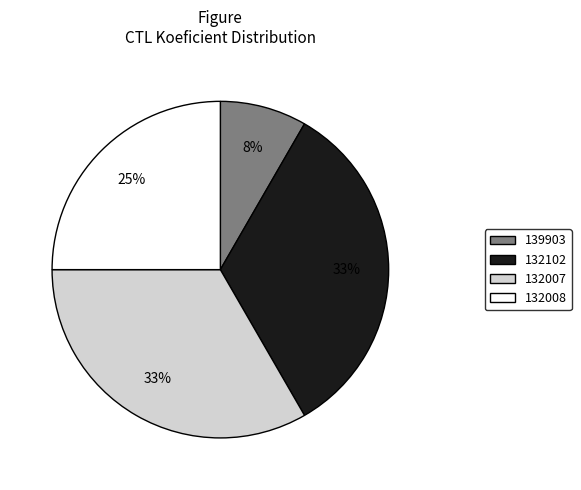

Is it true that 132102 is 22% of the pie?

False